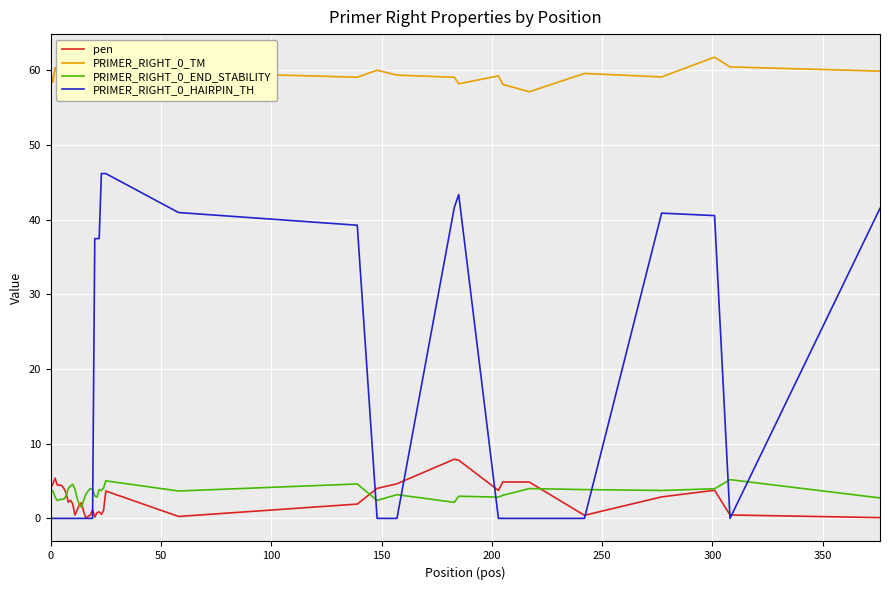

True or false: pen and PRIMER_RIGHT_0_END_STABILITY intersect in this chart.

True